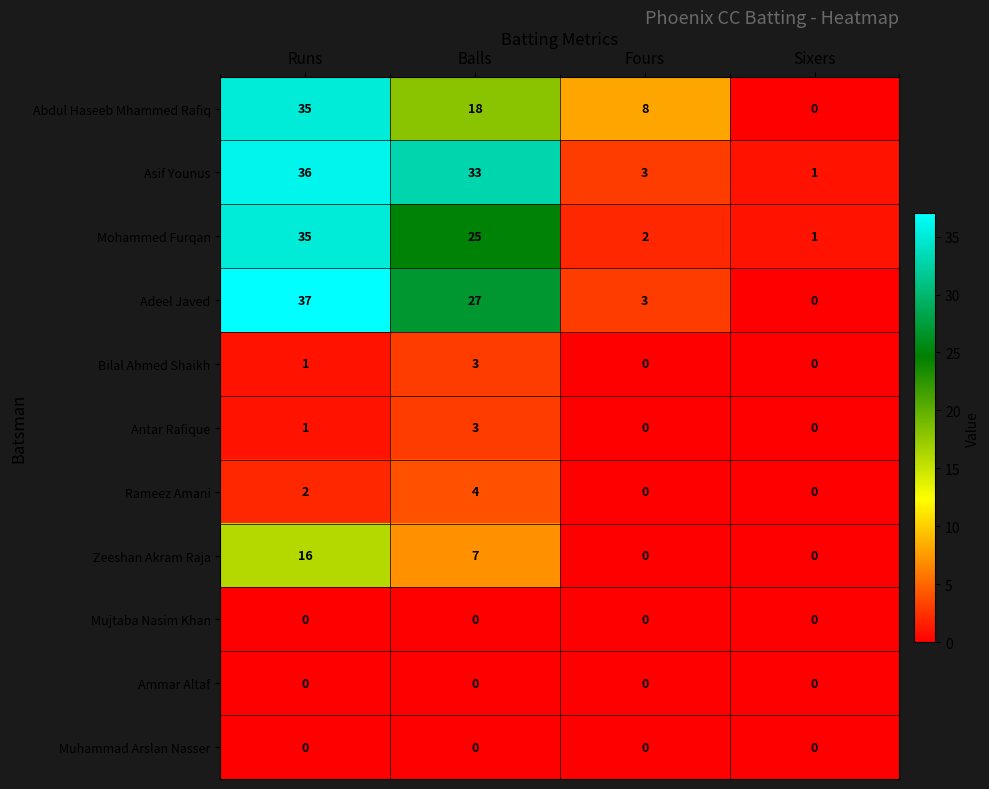

Which label corresponds to the largest value in the chart?

Runs